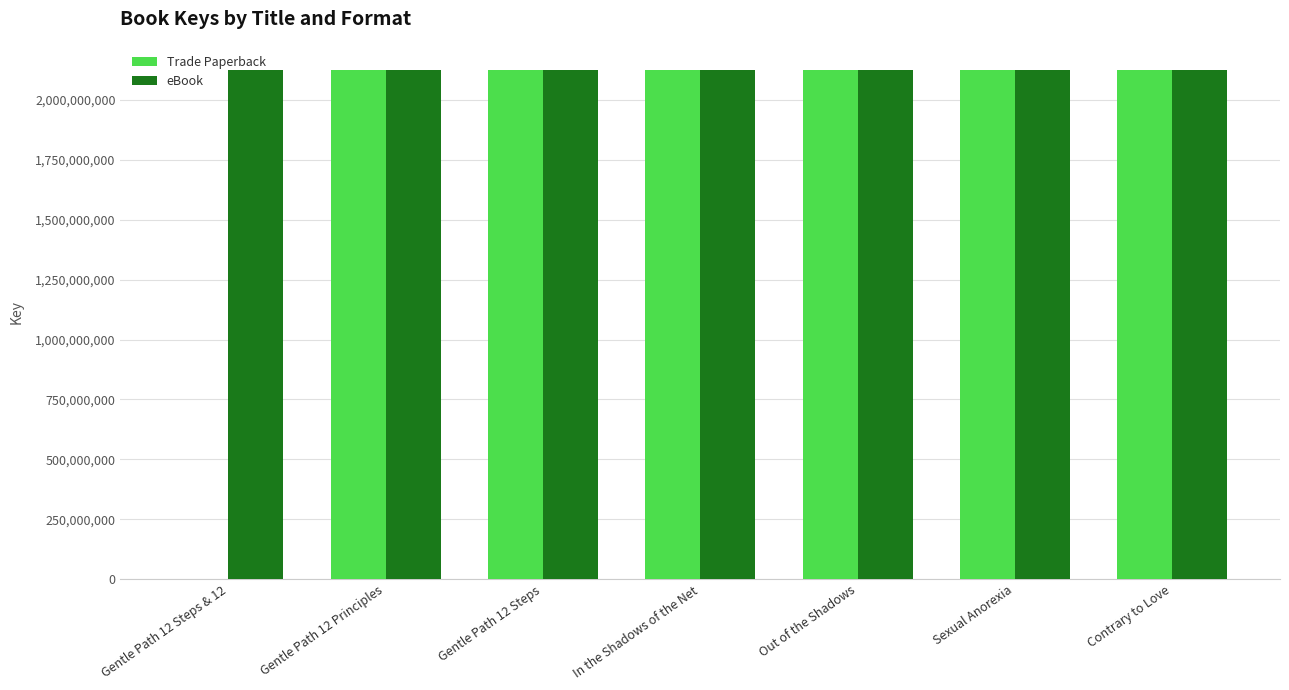

What are all the series names shown in the legend?

Trade Paperback, eBook